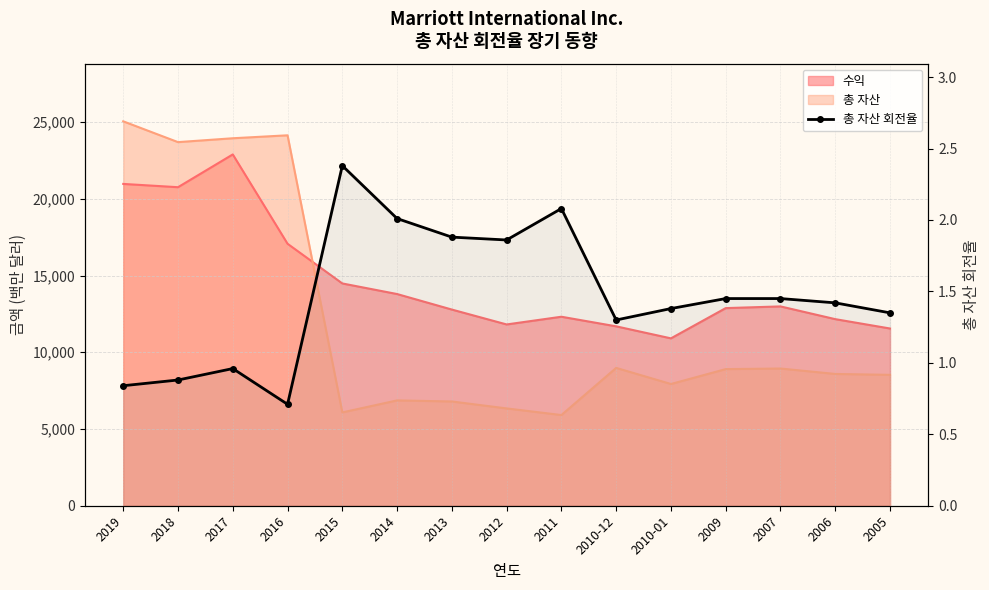

True or false: the data shows 1.6 at 2015.

False